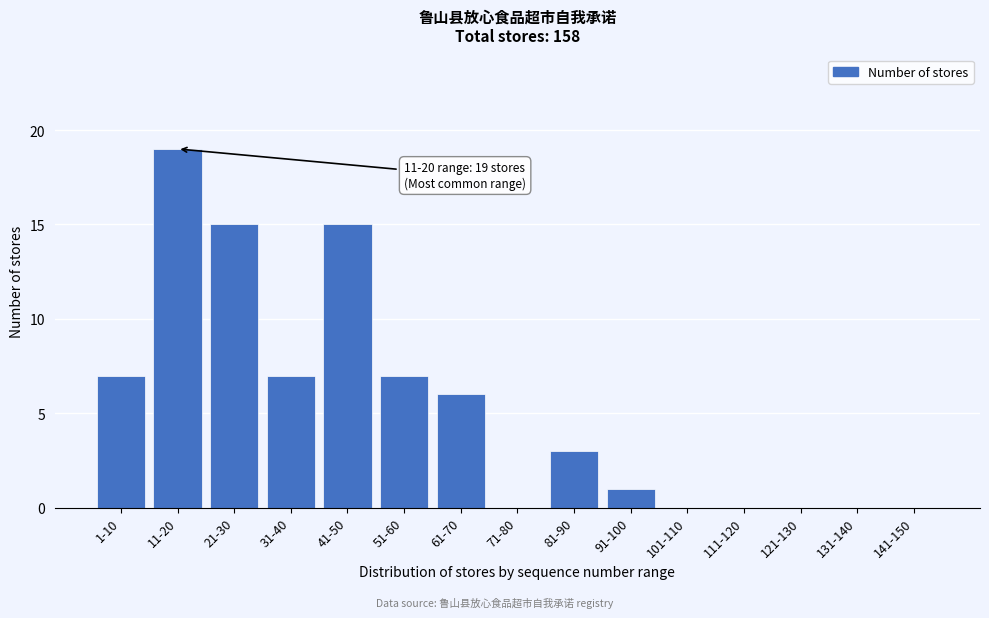

Reading right to left, list all the values displayed in this chart.

141-150=0	131-140=0	121-130=0	111-120=0	101-110=0	91-100=1	81-90=3	71-80=0	61-70=6	51-60=7	41-50=15	31-40=7	21-30=15	11-20=19	1-10=7